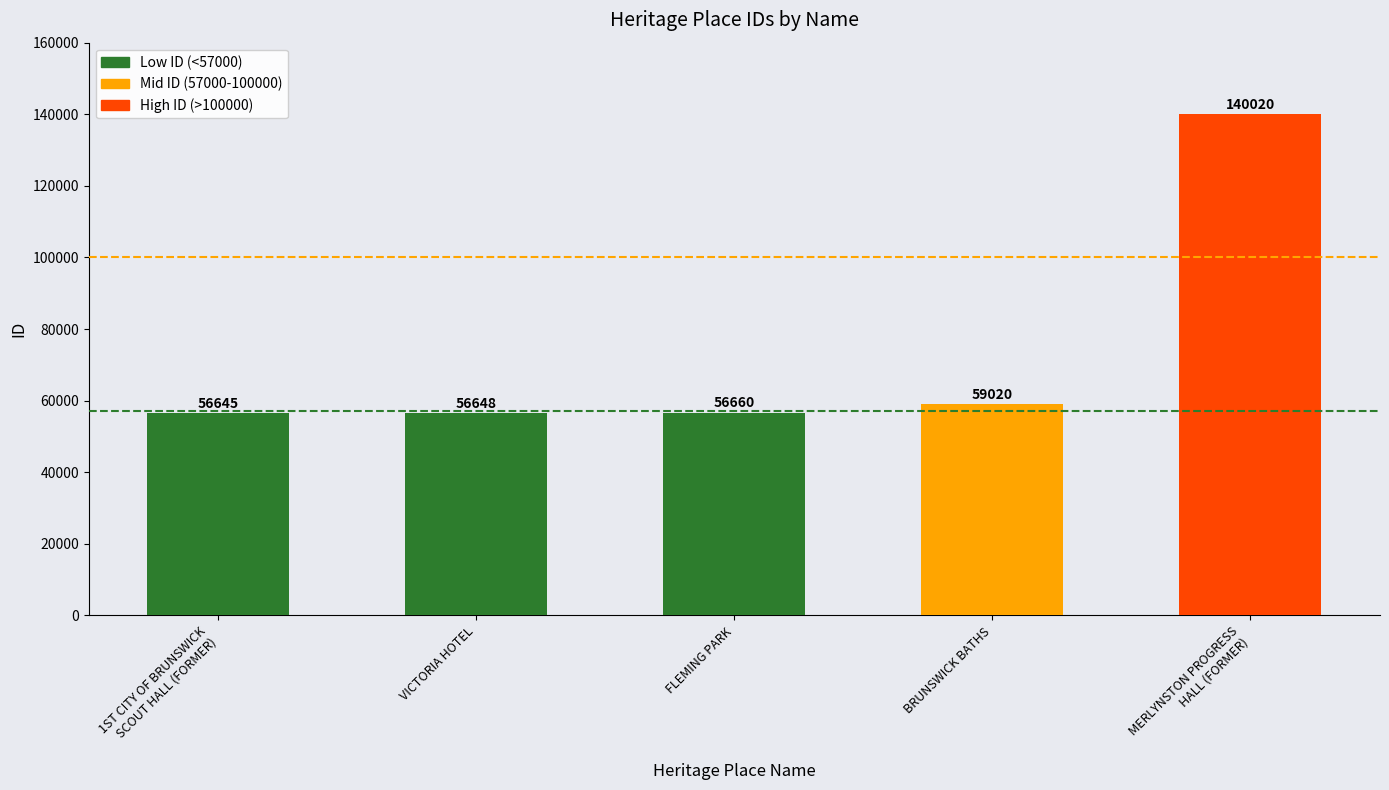

Which has a higher value, FLEMING PARK or 1ST CITY OF BRUNSWICK
SCOUT HALL (FORMER)?

FLEMING PARK